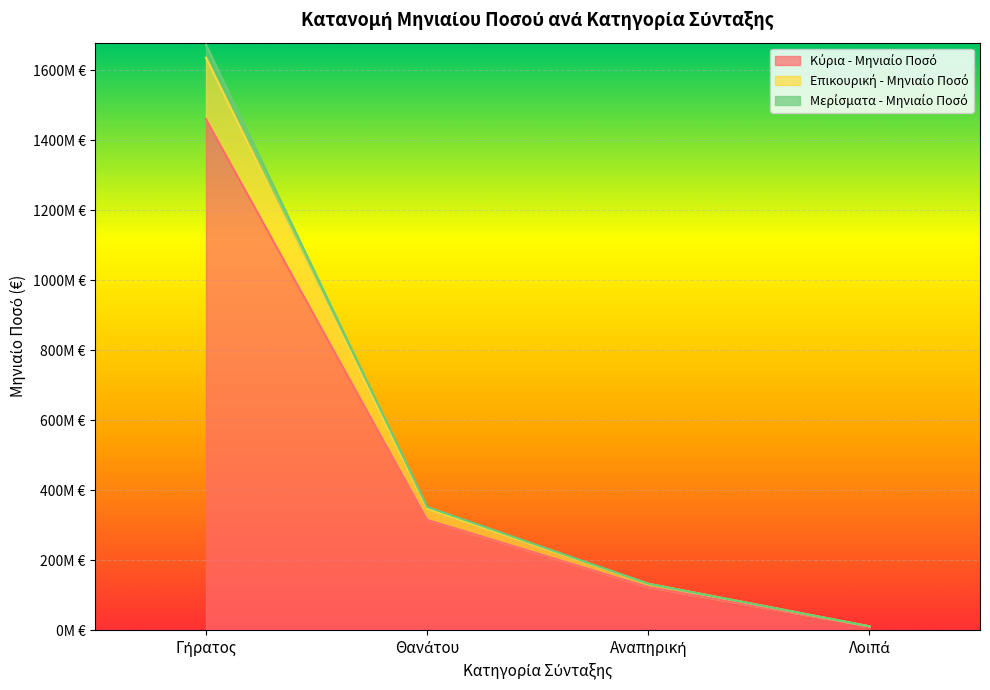

How many lines are shown in the chart?

3